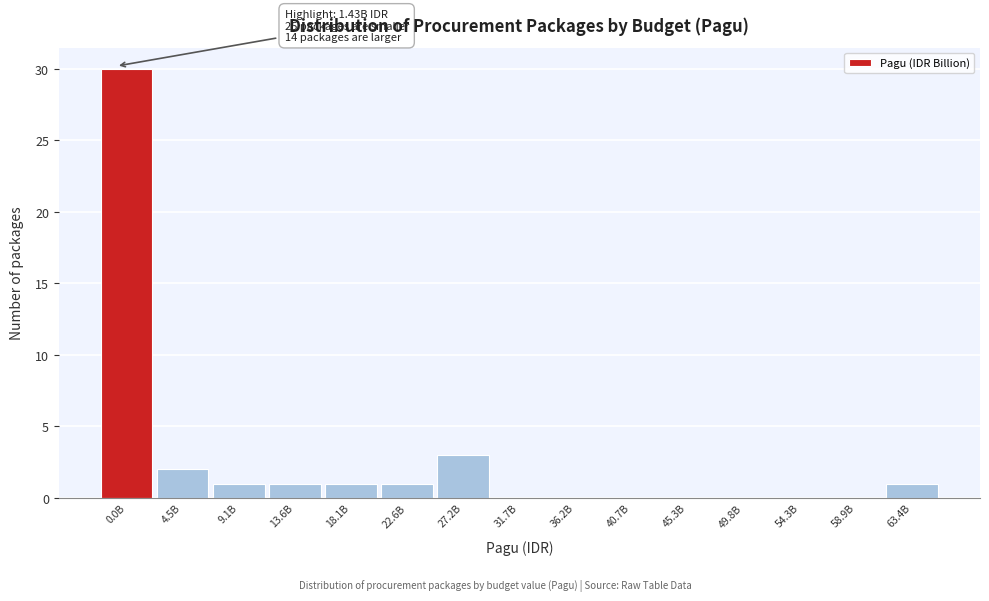

Reading left to right, extract all data points from this chart.

0.0B=30	4.5B=2	9.1B=1	13.6B=1	18.1B=1	22.6B=1	27.2B=3	31.7B=0	36.2B=0	40.7B=0	45.3B=0	49.8B=0	54.3B=0	58.9B=0	63.4B=1